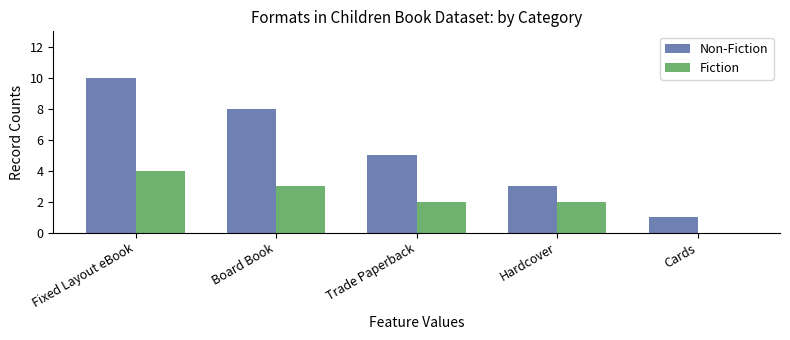

Which series changed the most between Fixed Layout eBook and Board Book?

Non-Fiction